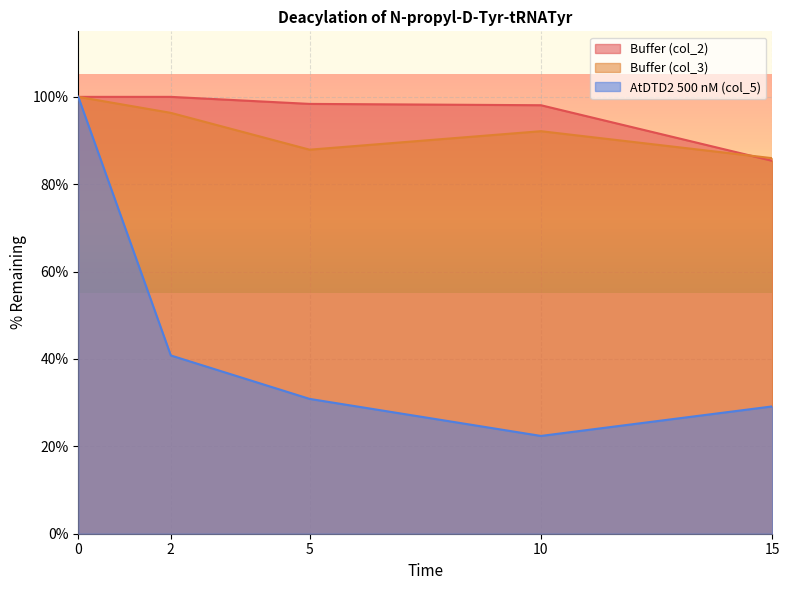

The Buffer (col_3) series shows 92.1 at 10. True or false?

True